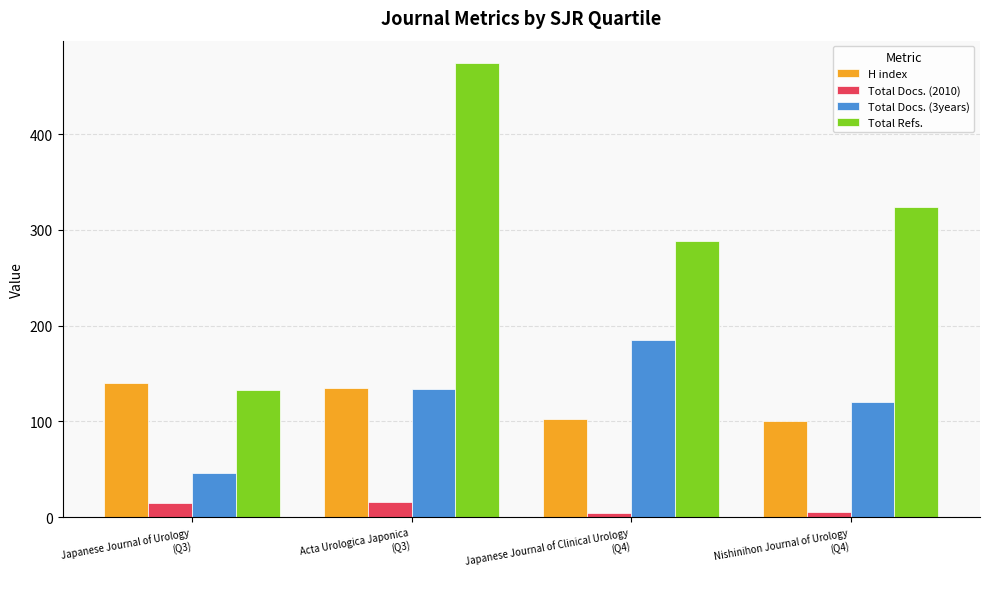

What is the difference between the maximum and minimum values in the Total Refs. series?

341